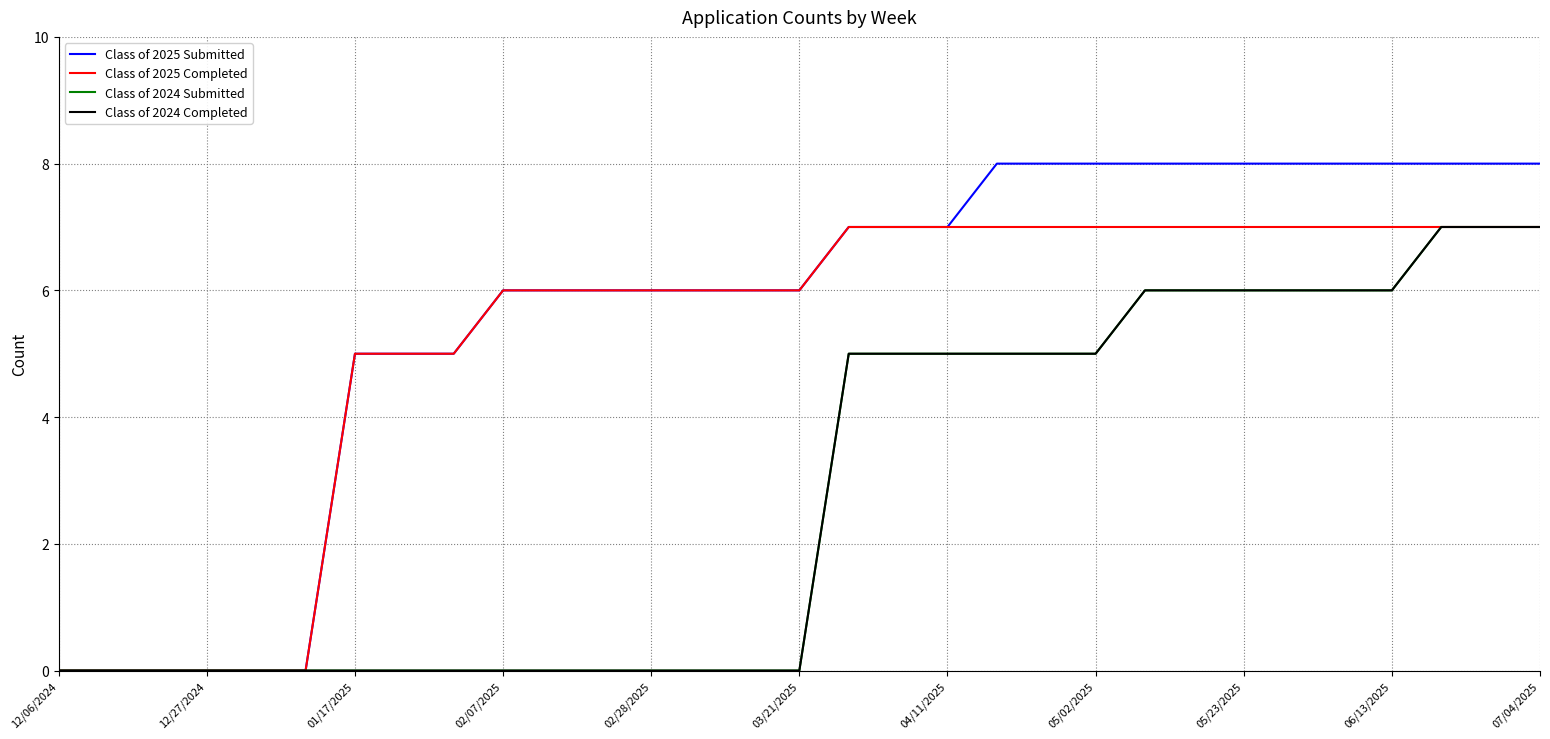

Does the chart display data point markers on the line(s)?

No